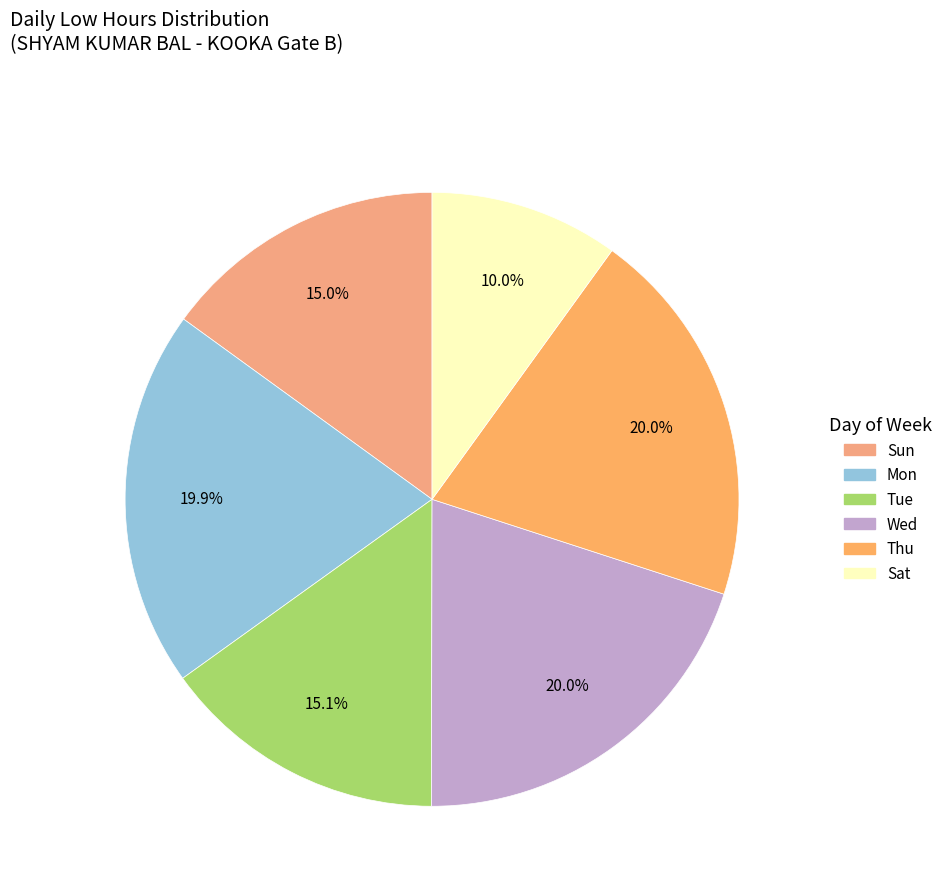

Is there any slice that represents more than half of the pie?

No